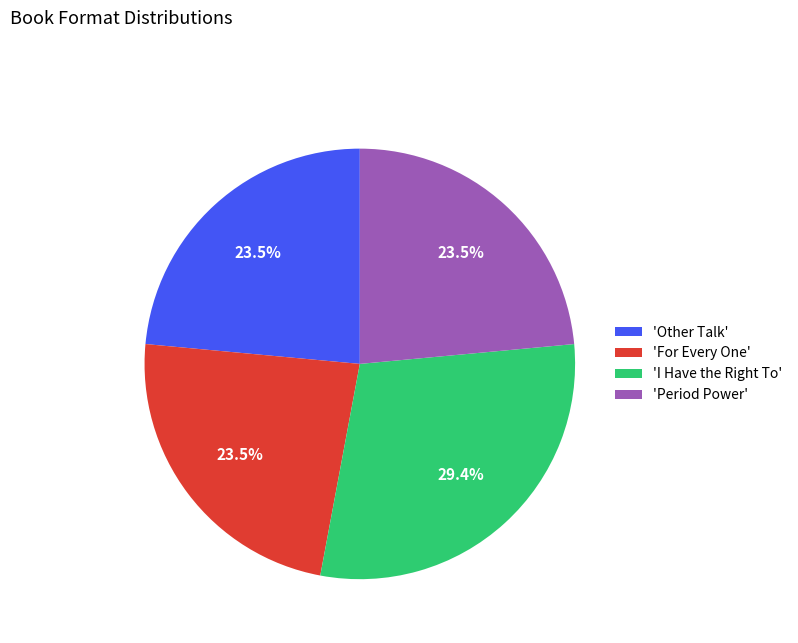

Is there a majority slice in this chart?

No